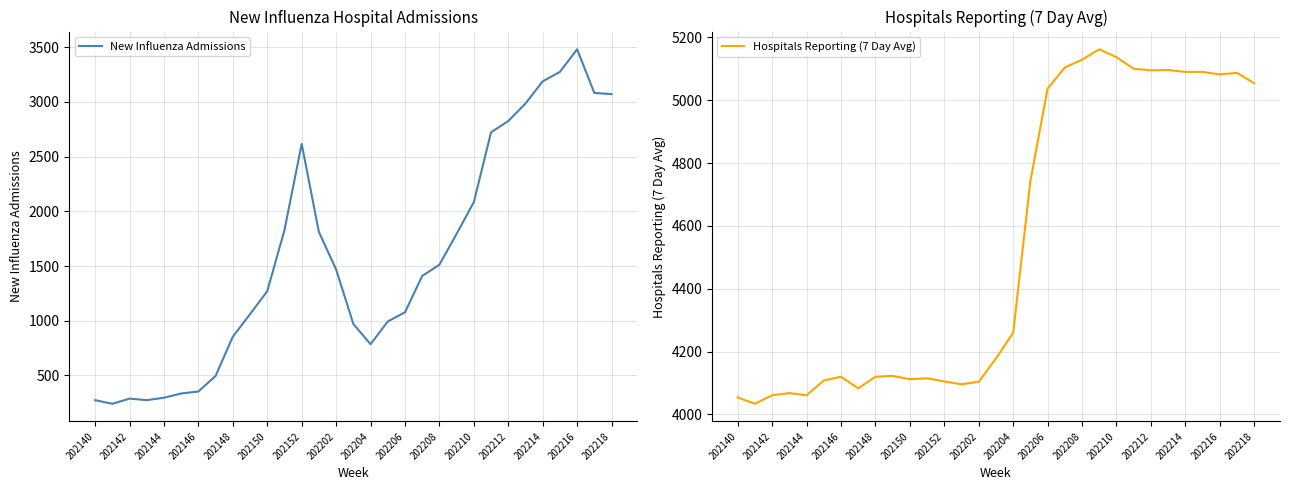

Reading left to right, list all the values displayed in this chart.

New Influenza Admissions: 274	241	288	274	296	335	353	496	854	1060	1270	1828	2616	1811	1469	971	785	993	1077	1409	1512	1794	2084	2722	2825	2985	3188	3274	3481	3082	3071
Hospitals Reporting (7 Day Avg): 4054	4034	4061	4068	4061	4108	4120	4083	4120	4123	4112	4115	4105	4096	4104	4178	4260	4743	5037	5104	5129	5162	5137	5100	5095	5096	5090	5090	5082	5087	5054